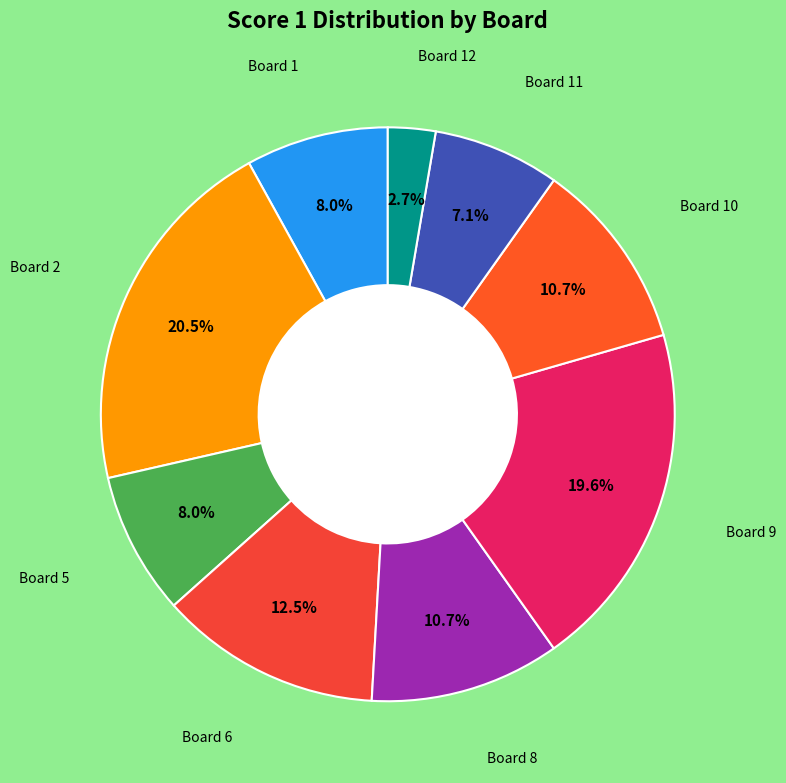

Which slice is the largest?

Board 2